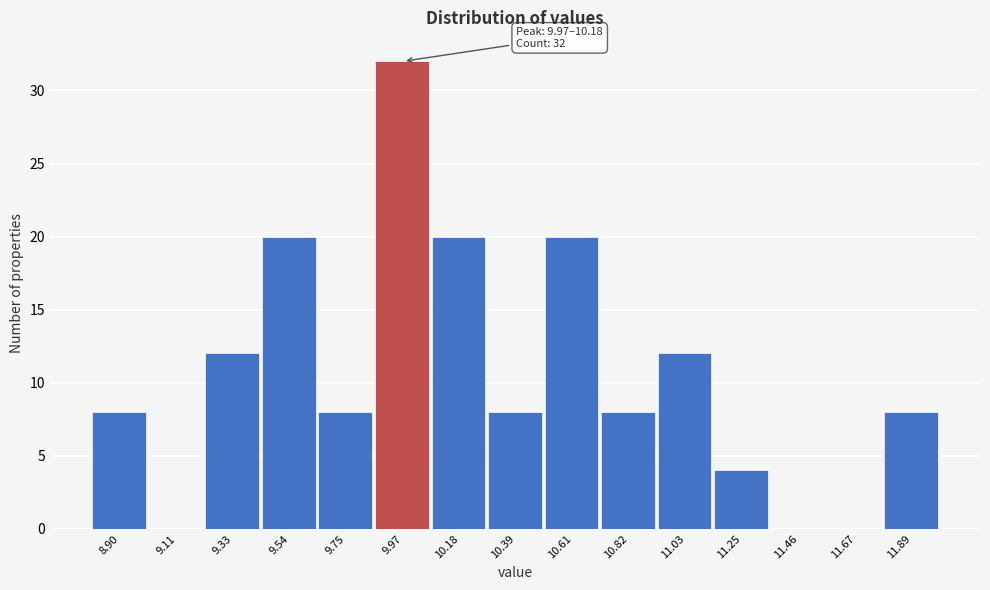

Reading left to right, extract all data points from this chart.

8.90=8	9.11=0	9.33=12	9.54=20	9.75=8	9.97=32	10.18=20	10.39=8	10.61=20	10.82=8	11.03=12	11.25=4	11.46=0	11.67=0	11.89=8